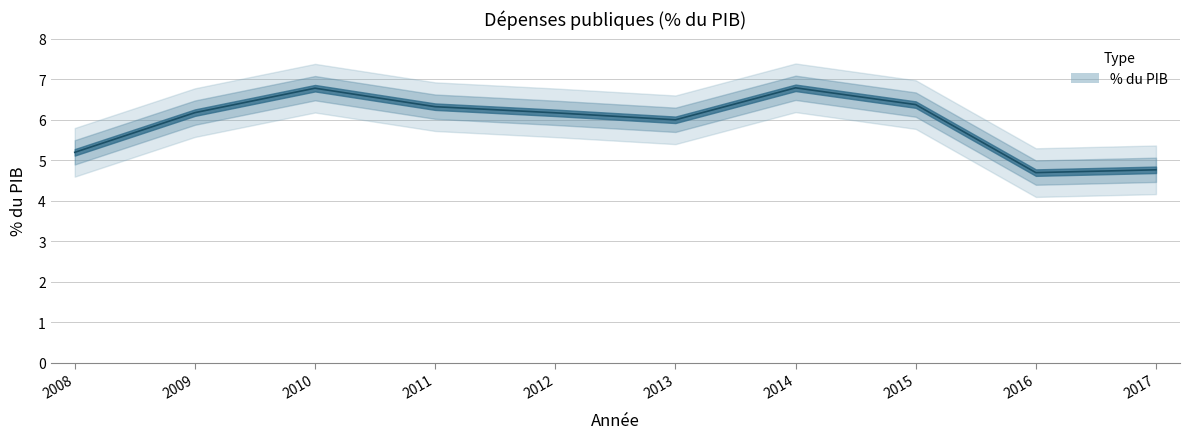

What is the difference between the second highest and minimum values?

2.1